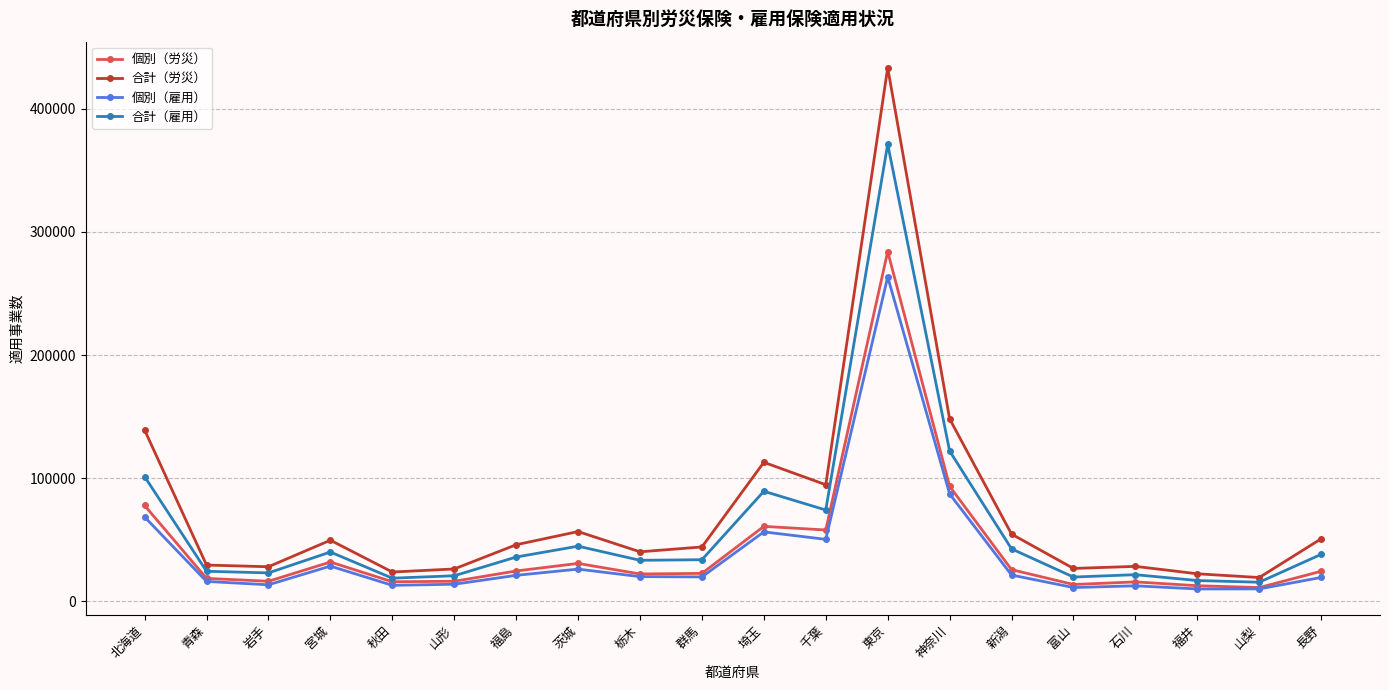

What is the smallest value displayed?

10086